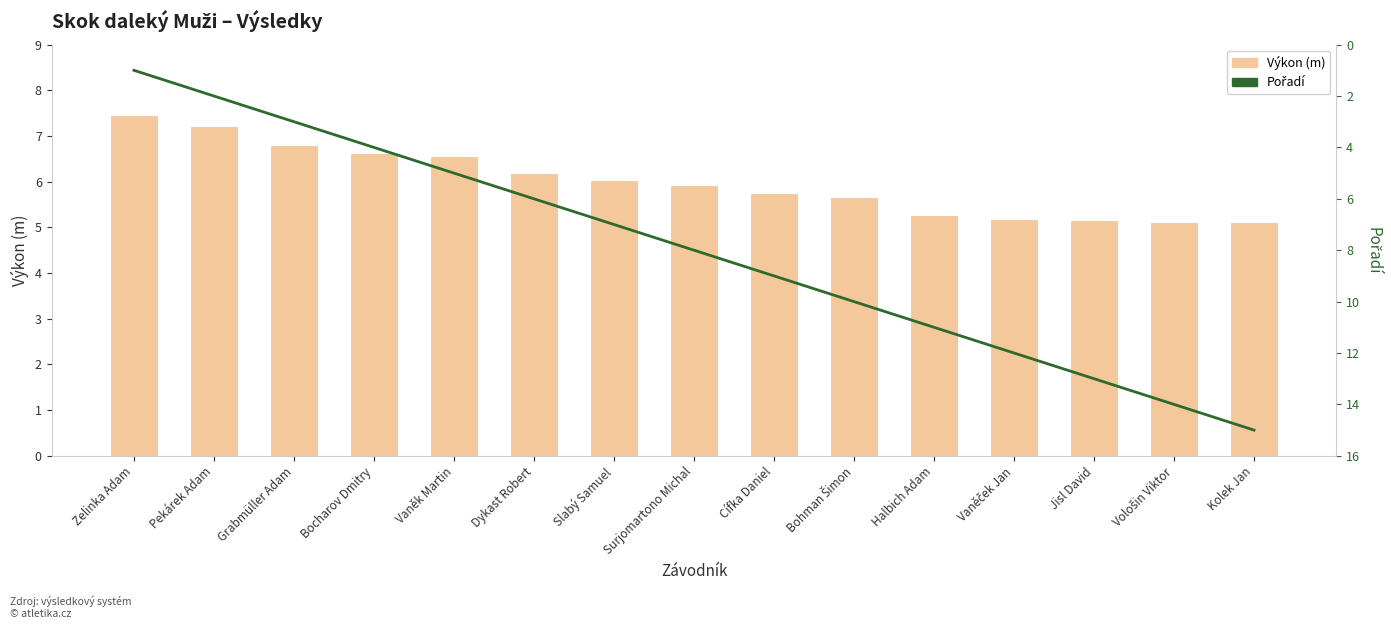

What is the maximum value shown in the chart?

15.0